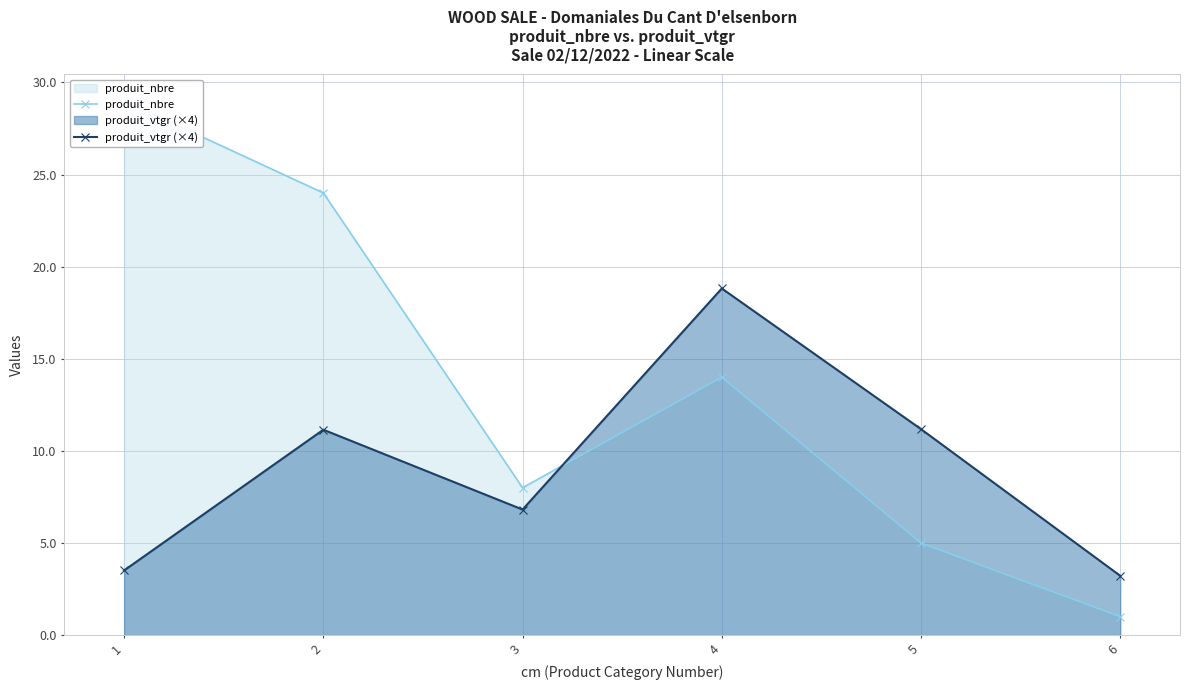

Which series changed the most between 3 and 6?

produit_nbre